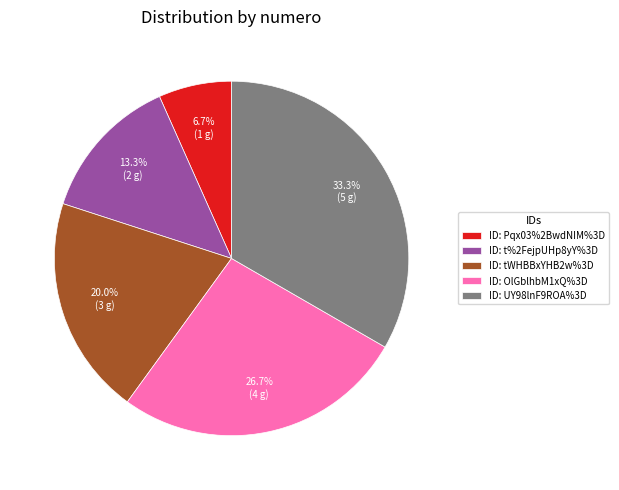

Which has a higher value, ID: UY98lnF9ROA%3D or ID: OlGblhbM1xQ%3D?

ID: UY98lnF9ROA%3D